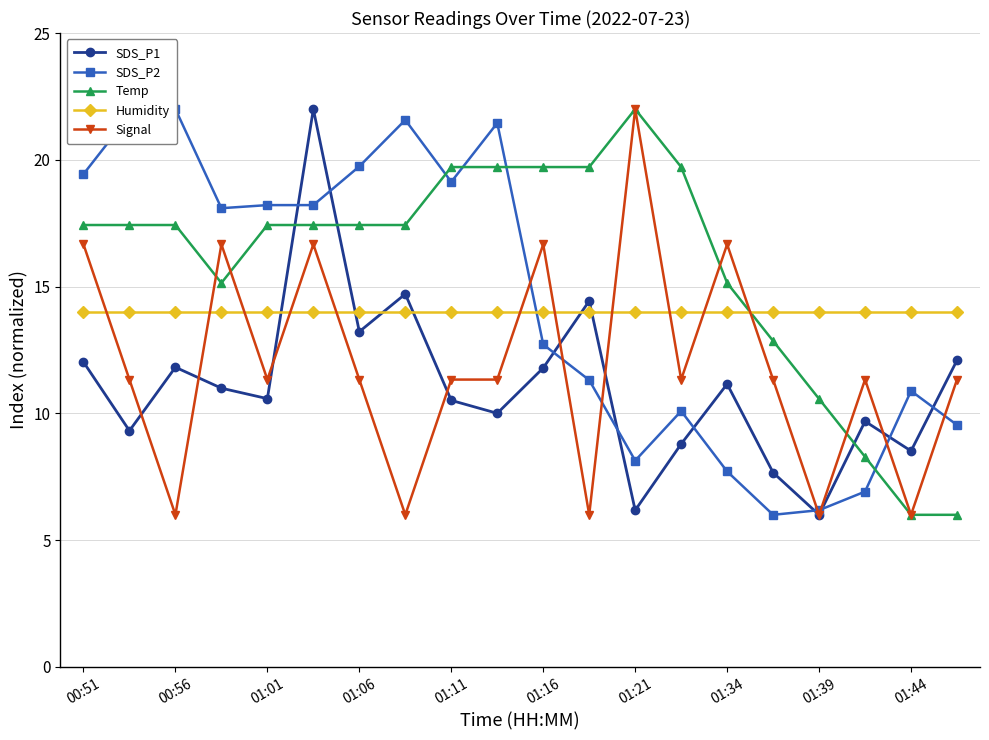

What is the difference between the maximum and minimum values in the SDS_P1 series?

16.0